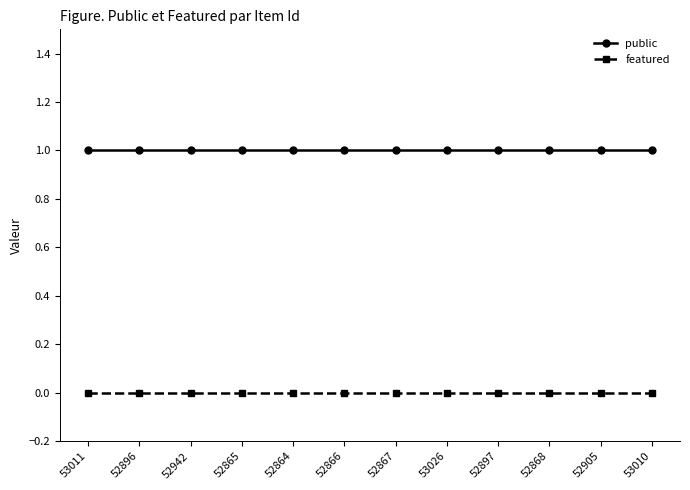

Is the value of public at 53011 greater than the value of featured at 52864?

Yes